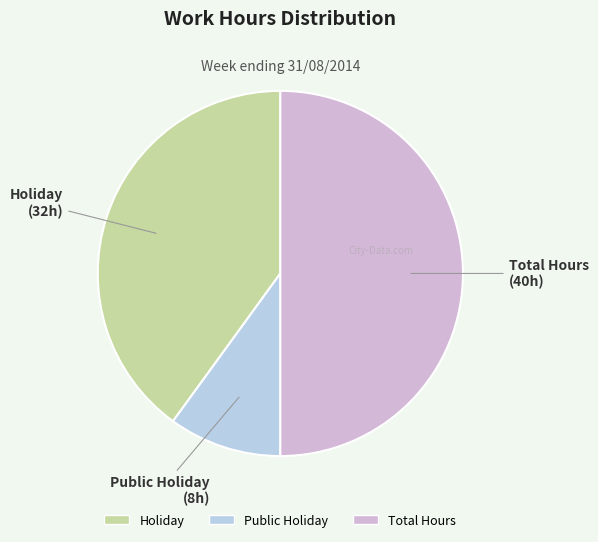

How many slices are in this pie chart?

3